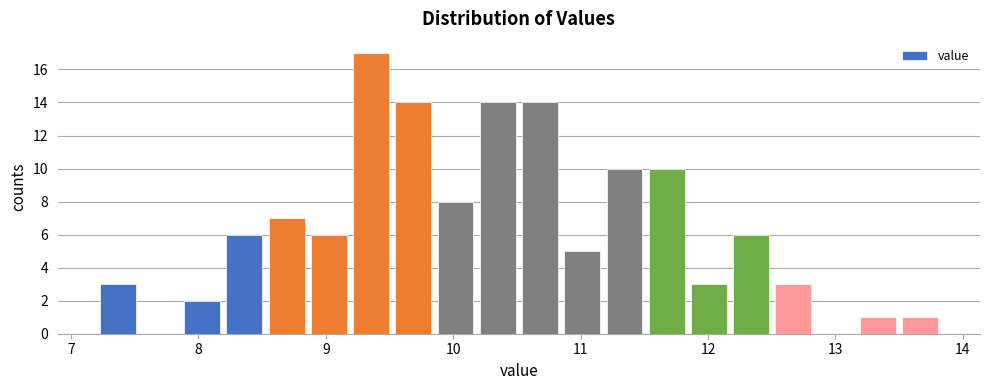

Read against the x-axis, roughly where is the centre of the tallest bar?

9.4